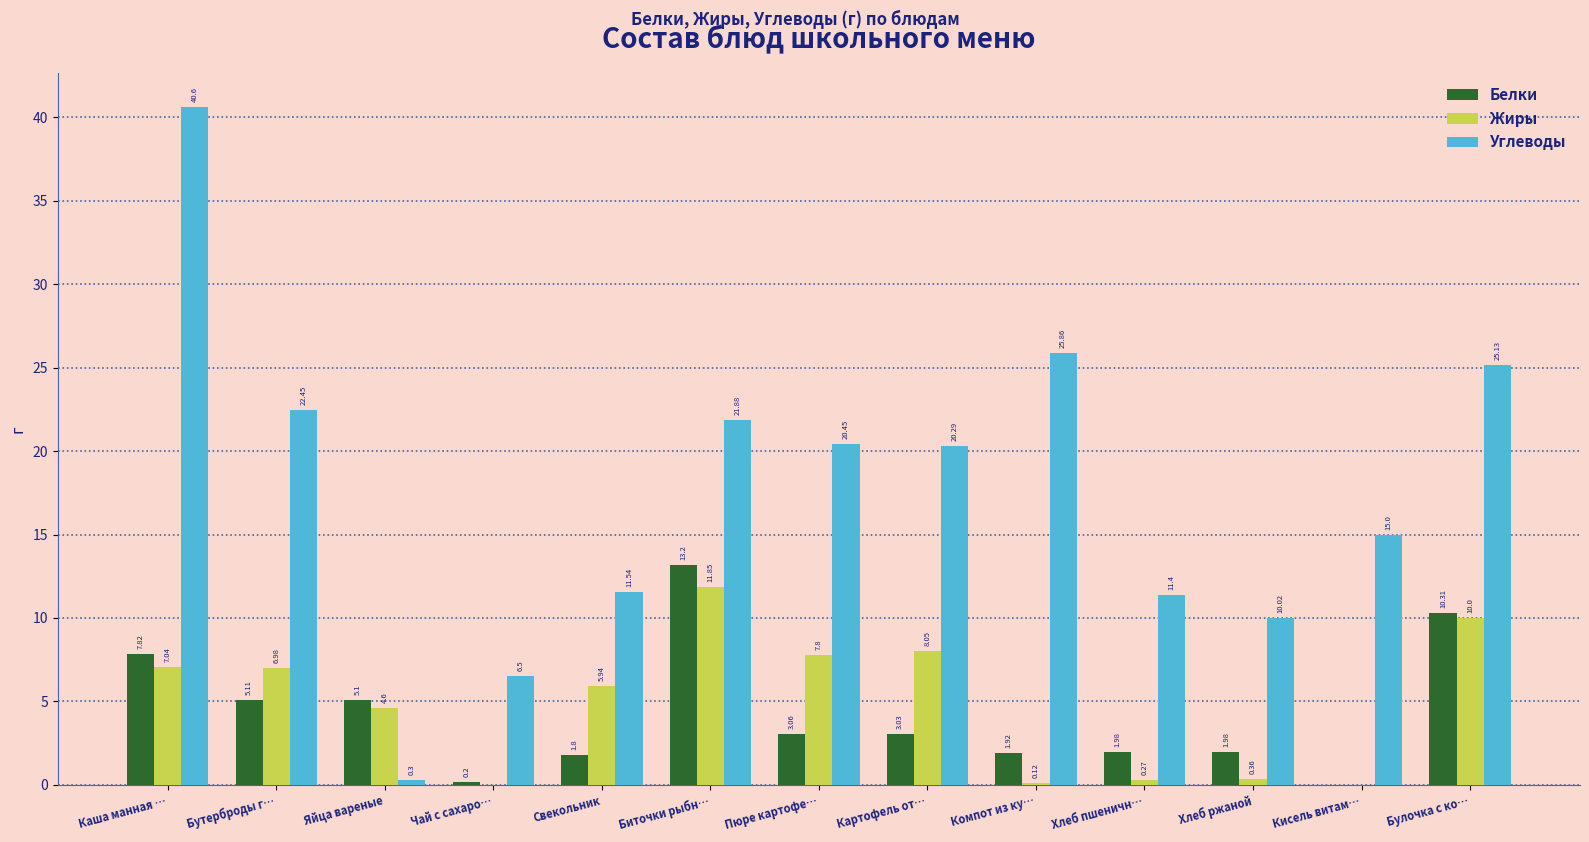

What is the sum of the Белки values at Пюре картофе… and Хлеб пшеничн…?

5.0